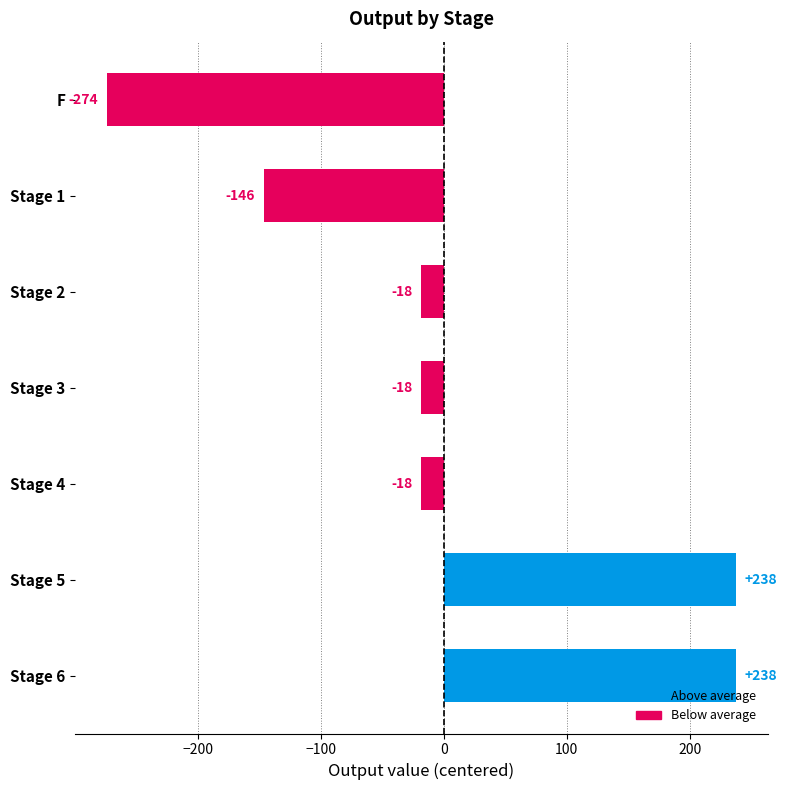

What is the value of the 1st bar from the top?

-274.3